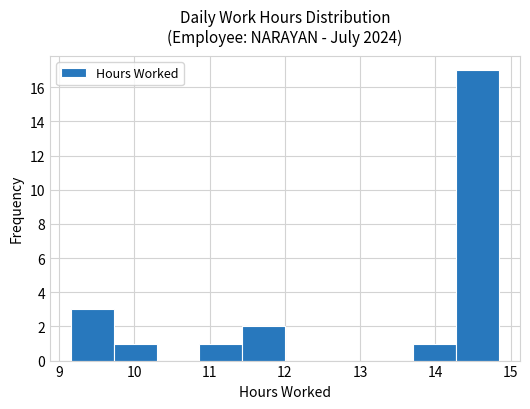

Reading left to right, list every bar in this chart as the range it spans on the x-axis followed by its height. Neither the bar edges nor the heights are printed on the chart, so give them approximately, as read against the axes.

9.2 to 9.7: 3
9.7 to 10.3: 1
10.3 to 10.9: 0
10.9 to 11.4: 1
11.4 to 12.0: 2
12.0 to 12.6: 0
12.6 to 13.1: 0
13.1 to 13.7: 0
13.7 to 14.3: 1
14.3 to 14.8: 17